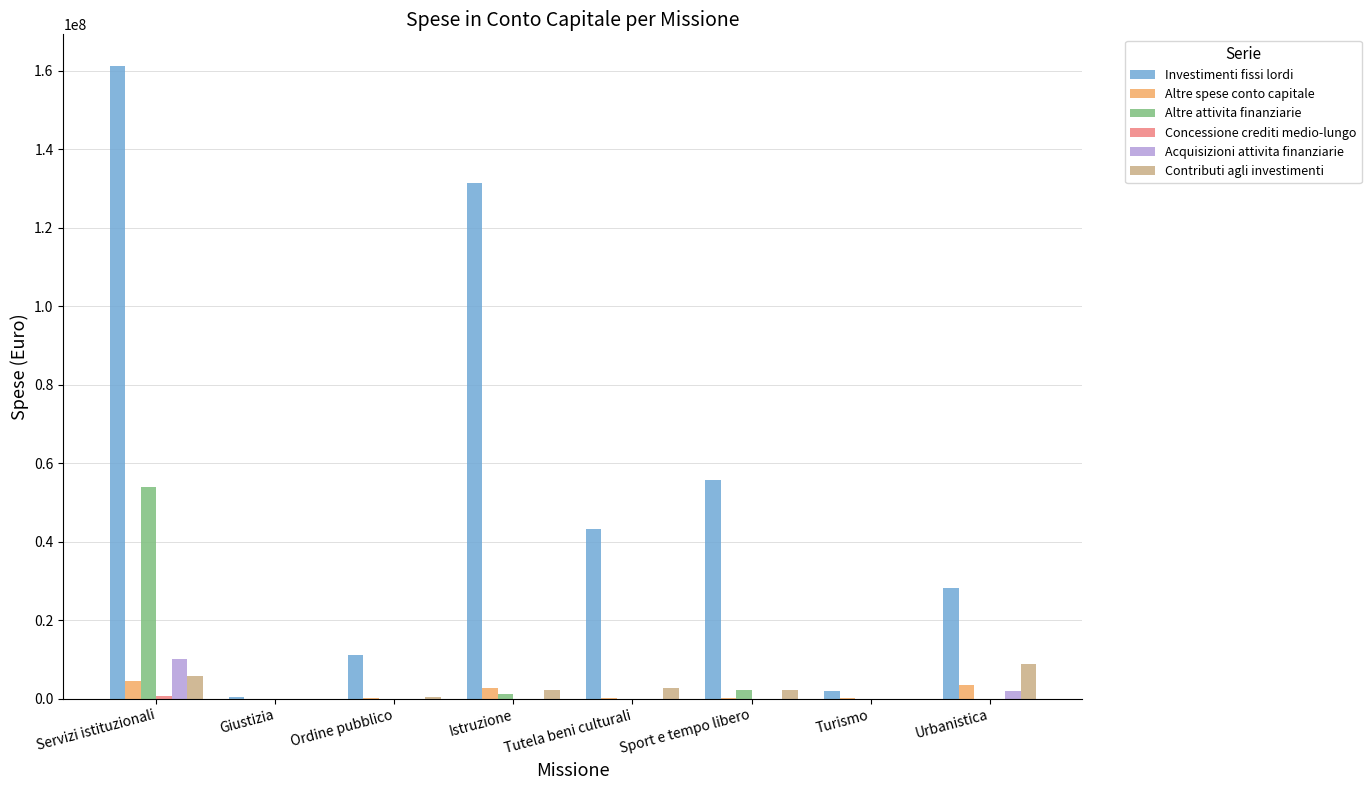

What is the sum of all Altre attivita finanziarie values?

57152766.6